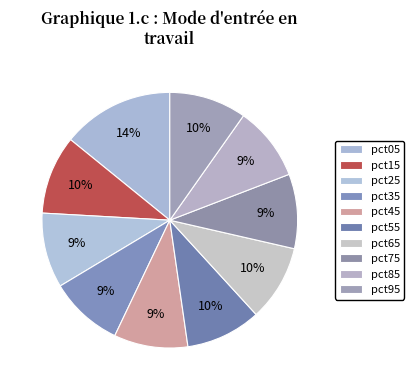

To the nearest percent, what is the difference between the largest and smallest slice percentages?

5%